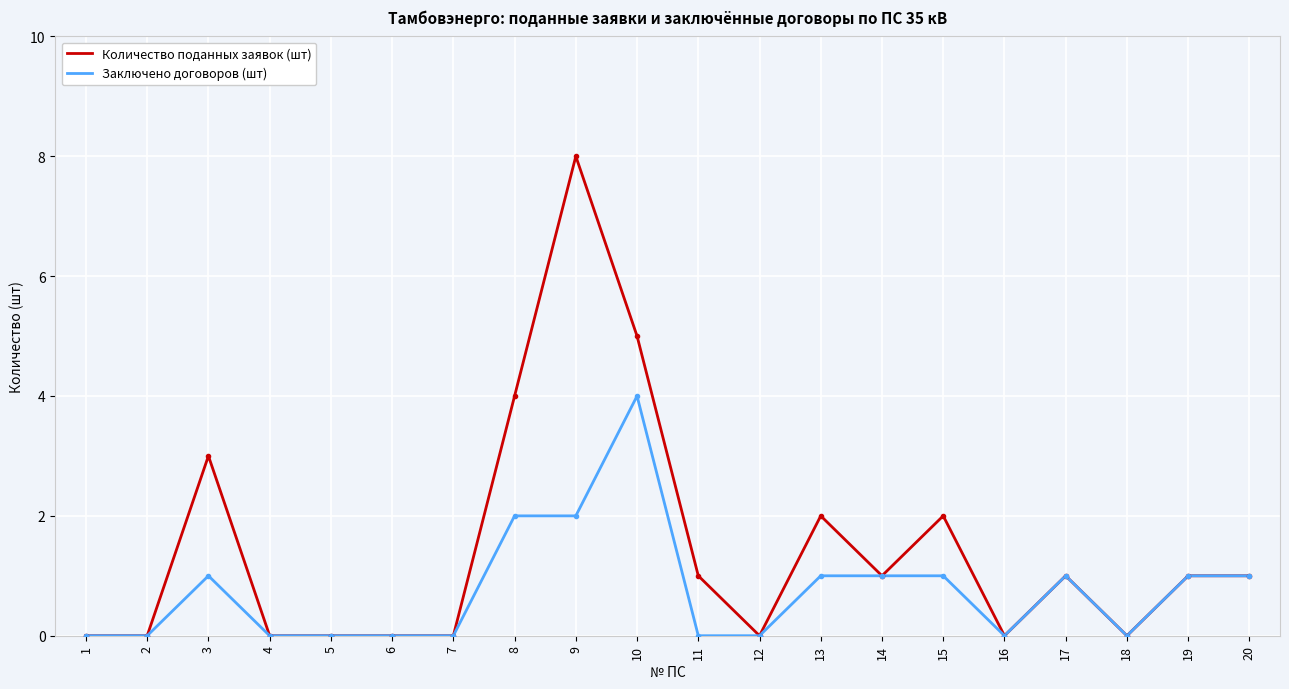

Which series has the largest total across all categories?

Количество поданных заявок (шт)